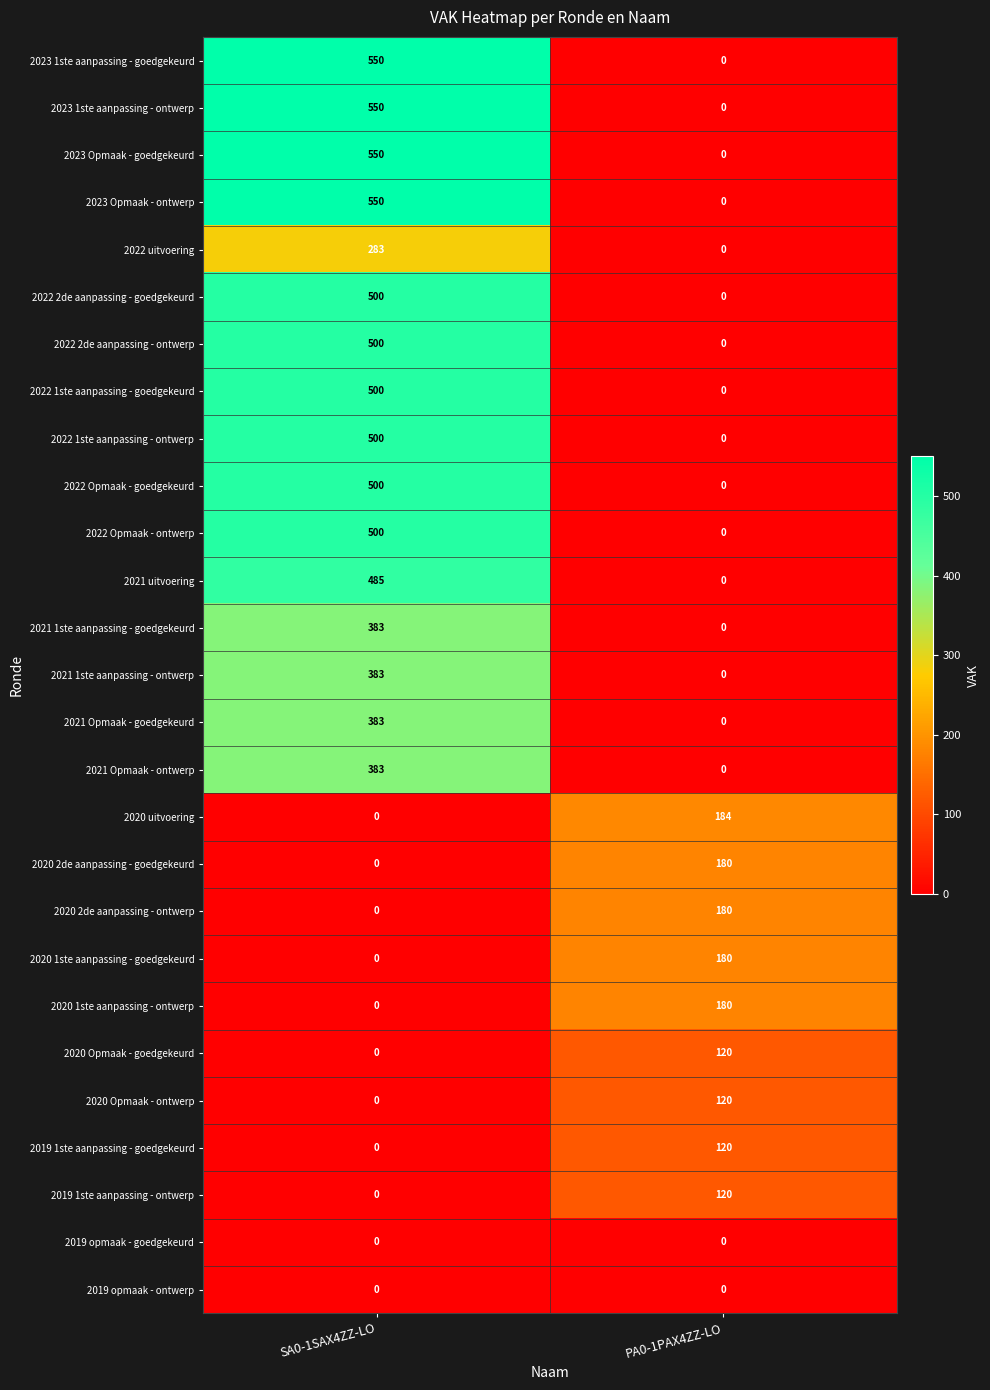

Where is 2020 uitvoering nearest to the value 92?

SA0-1SAX4ZZ-LO